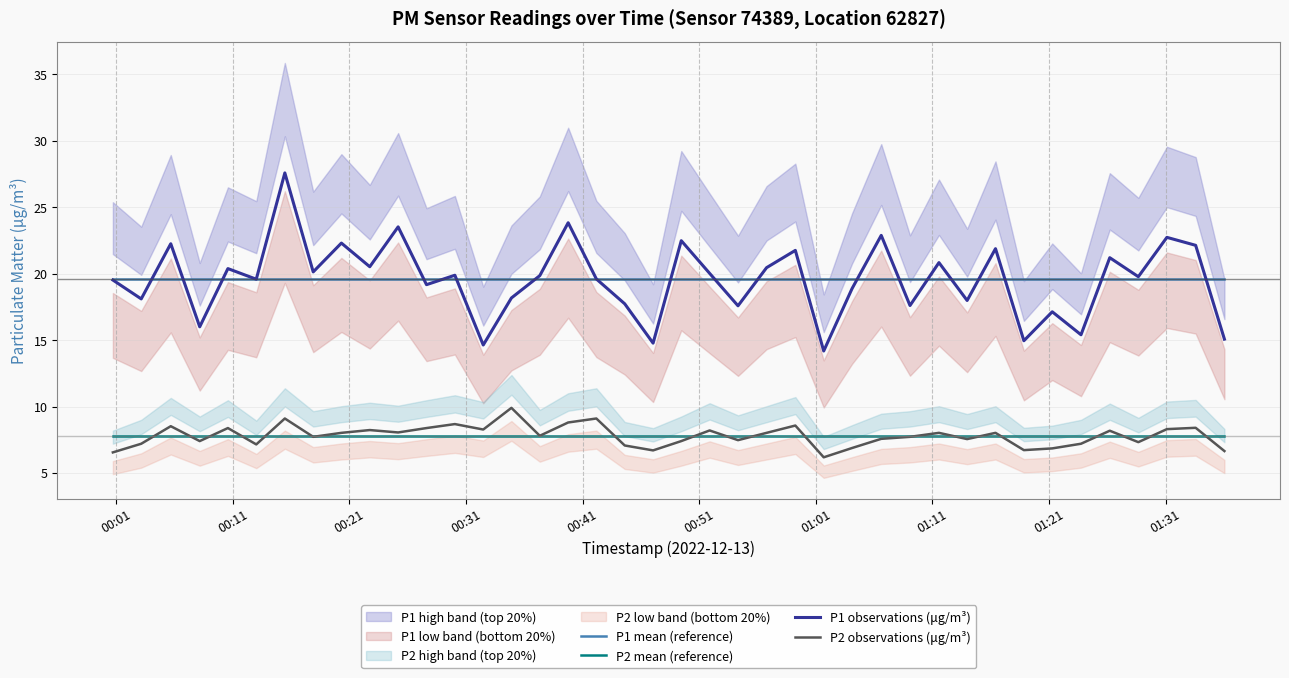

True or false: P2 observations (μg/m³) and P1 mean (reference) intersect in this chart.

False